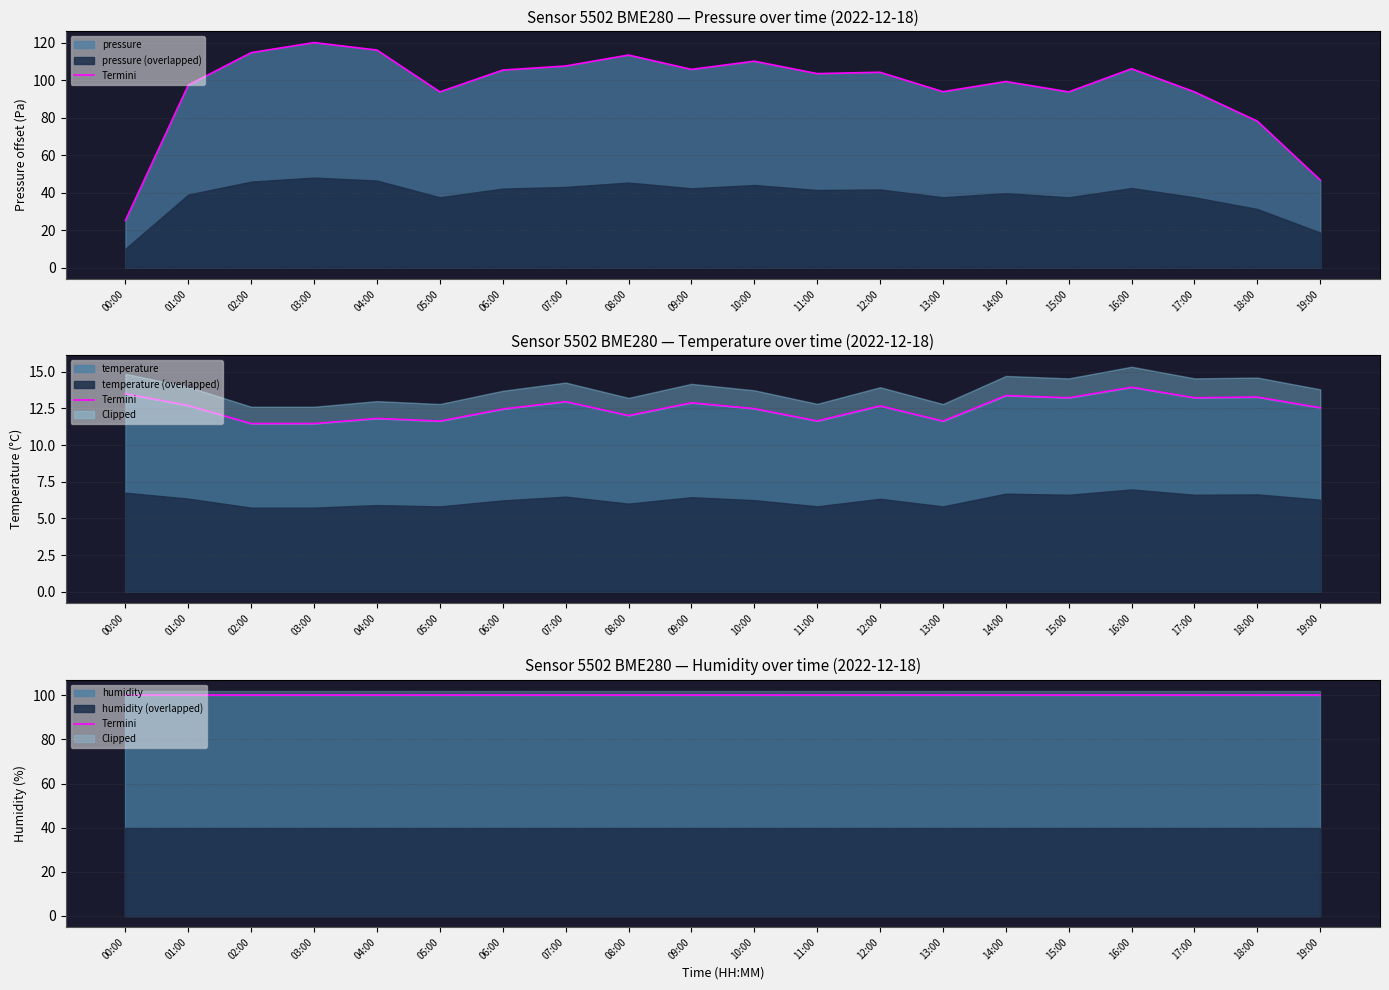

Between 01:00 and 19:00, which series saw the biggest shift?

pressure